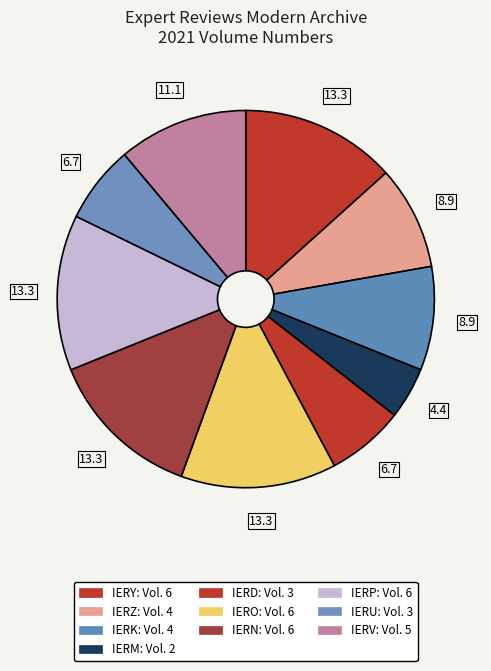

How many segments does this pie chart have?

10